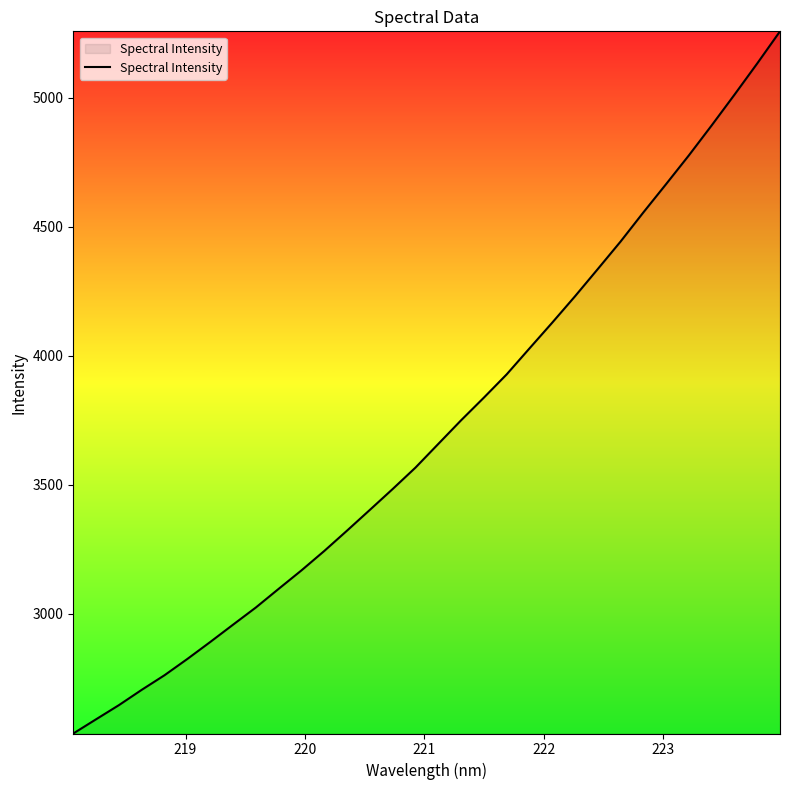

What is the greatest value displayed?

5258.4